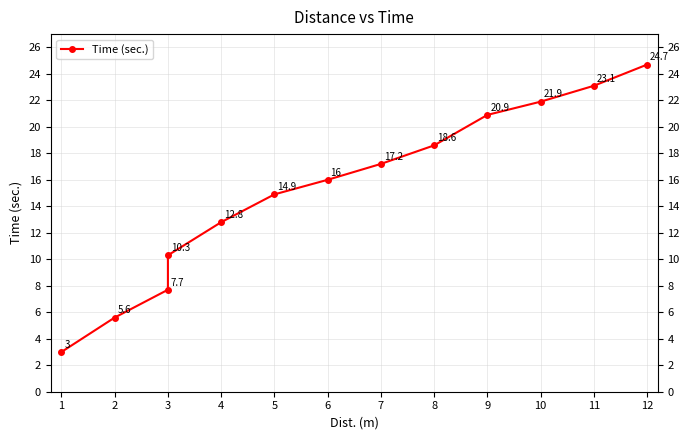

What is the difference between the second highest and second lowest values?

17.5